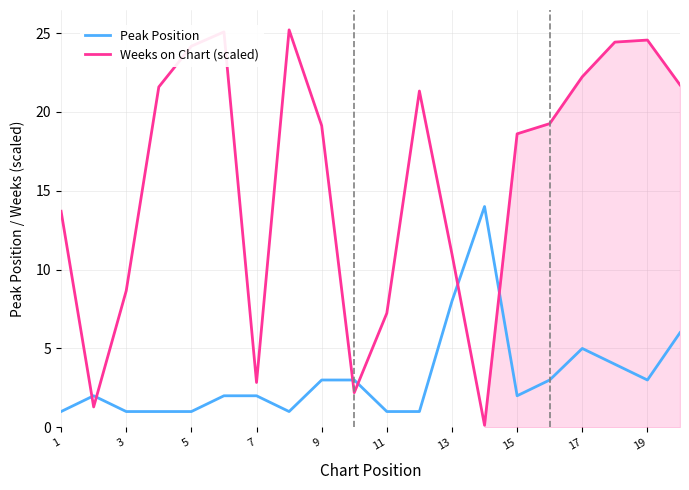

What are all the series names shown in the legend?

Peak Position, Weeks on Chart (scaled)